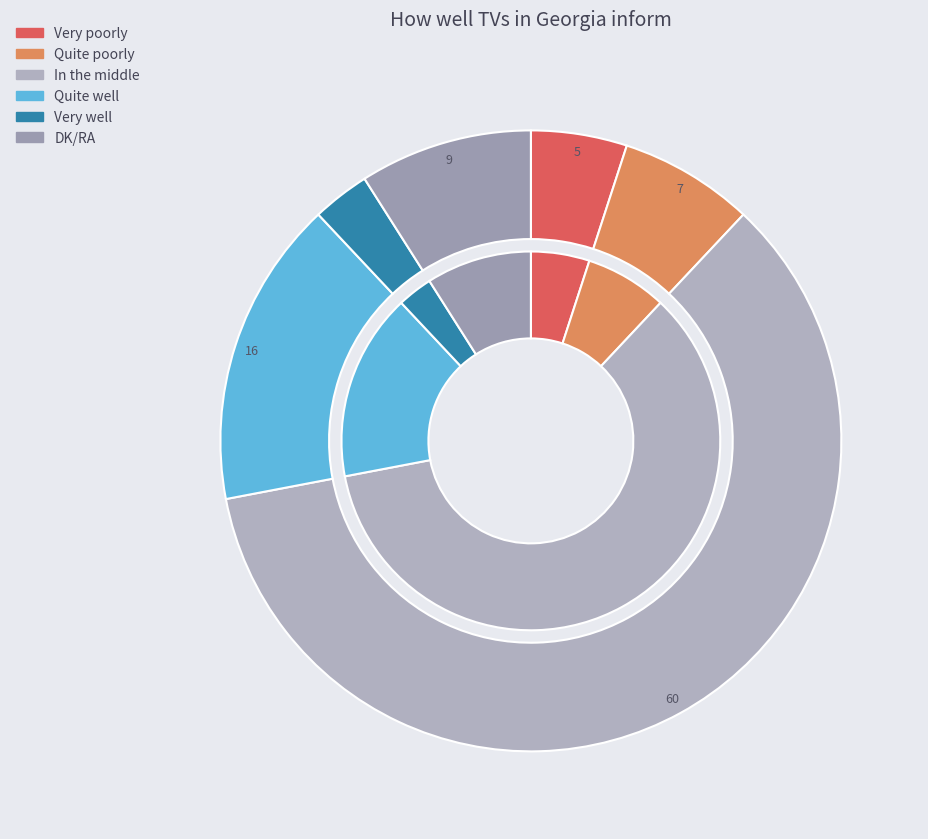

Does In the middle represent more than half of the total?

Yes